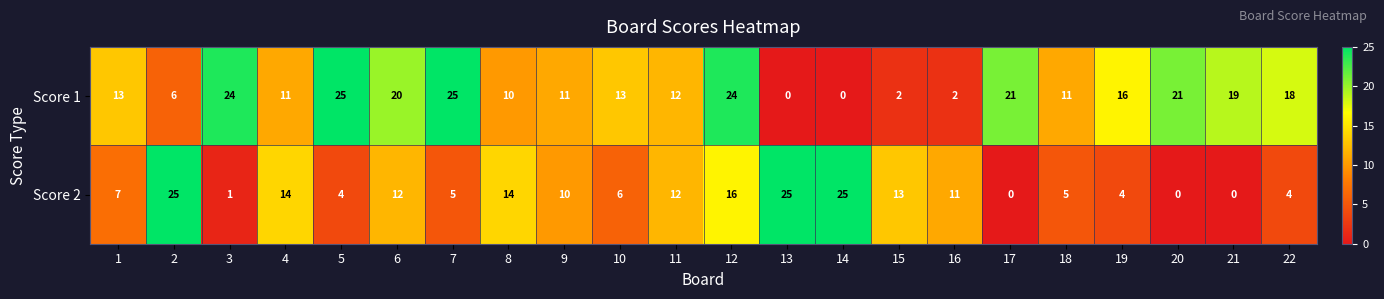

What is the average value of the Score 2 series?

10